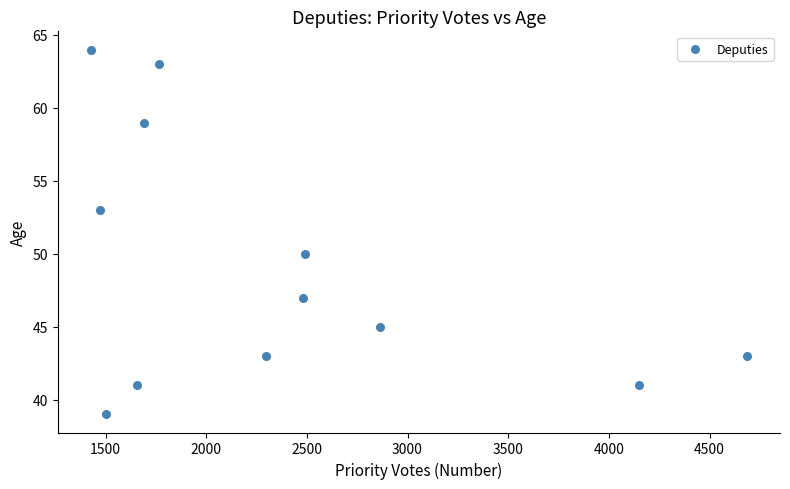

What Y value in the scatter plot is closest to 51?

50